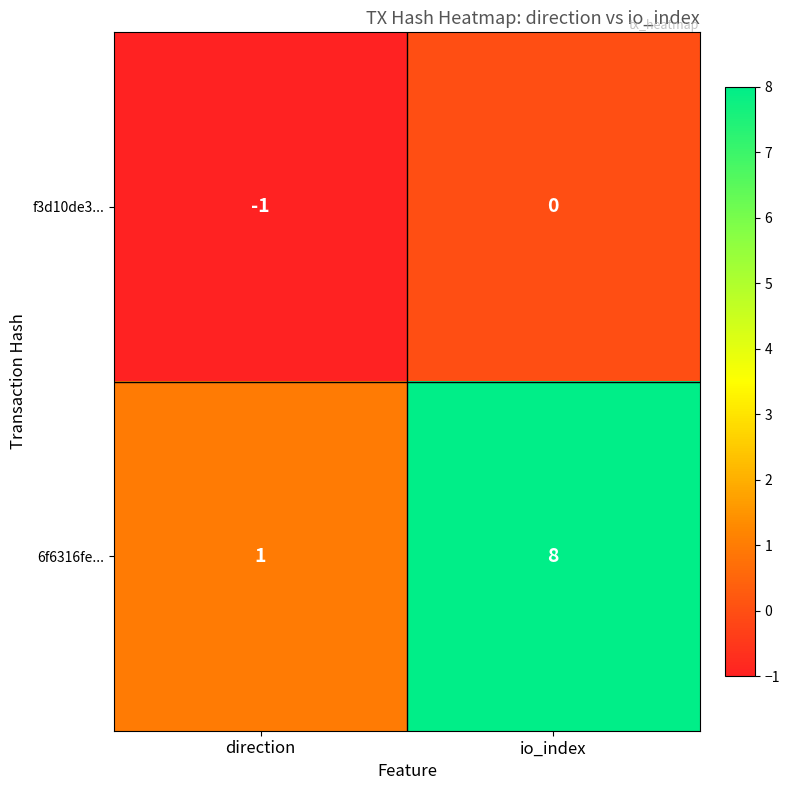

The value of f3d10de3... at io_index is 1. True or false?

False